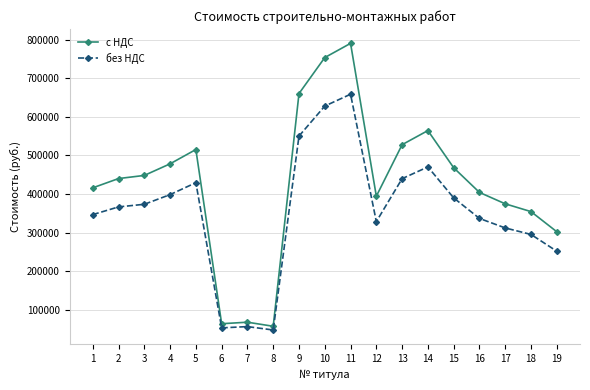

At which category is the sum across all series the highest?

11